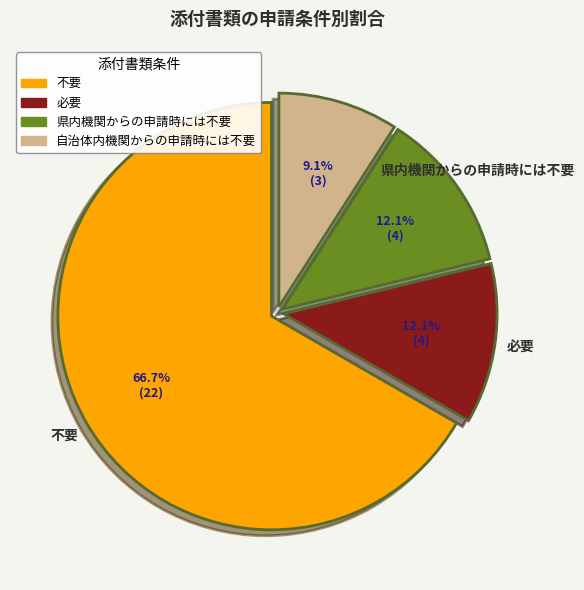

What is the total percentage of 不要 and 自治体内機関からの申請時には不要?

75.8%